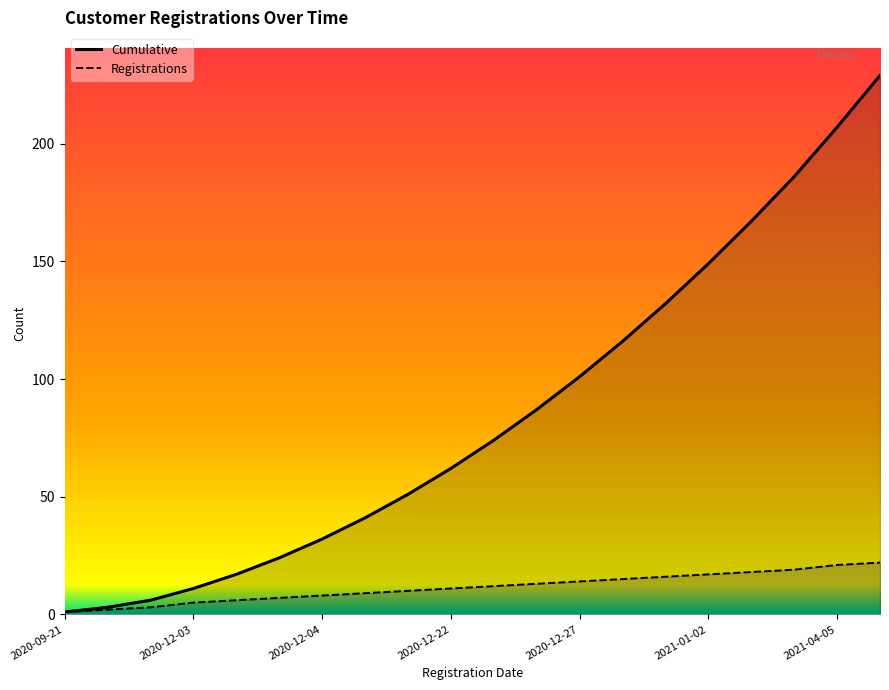

Which series has the largest total across all categories?

Cumulative